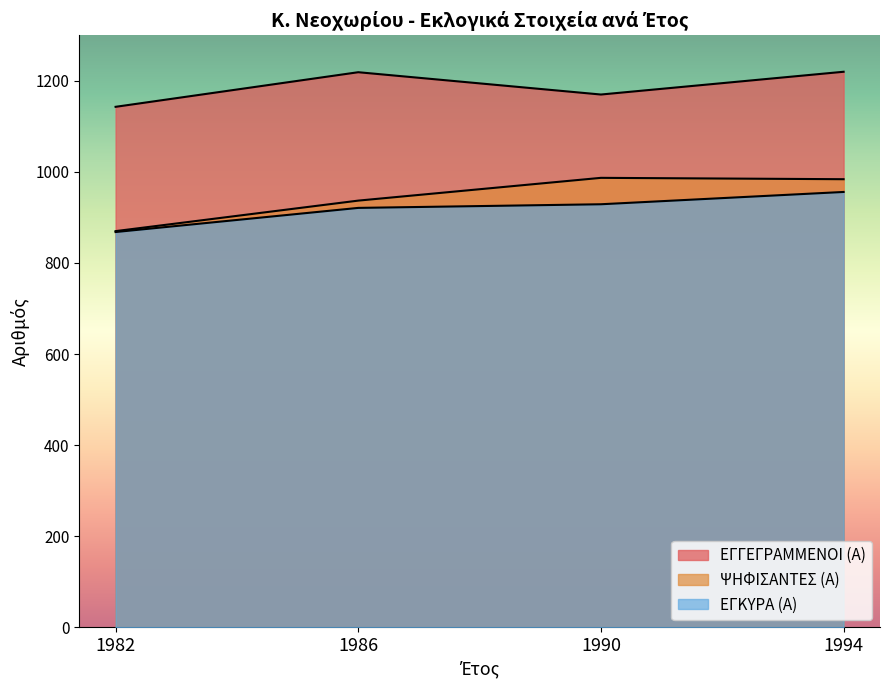

At which label does ΨΗΦΙΣΑΝΤΕΣ (Α) first exceed 984?

1990